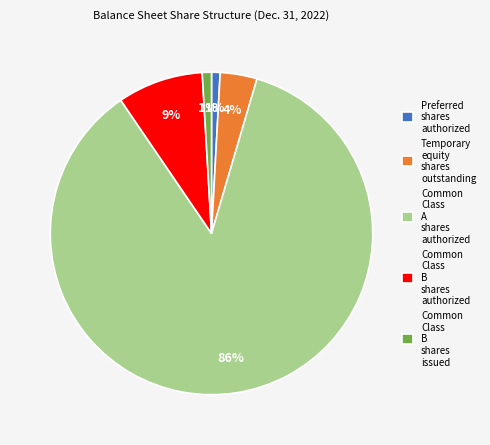

Which slice is the largest?

Common Class A shares authorized